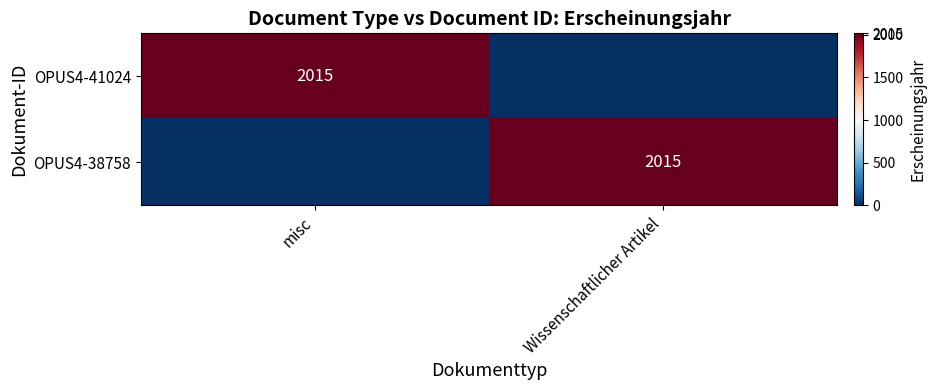

What is the spread (max minus min) of values at Wissenschaftlicher Artikel?

2015